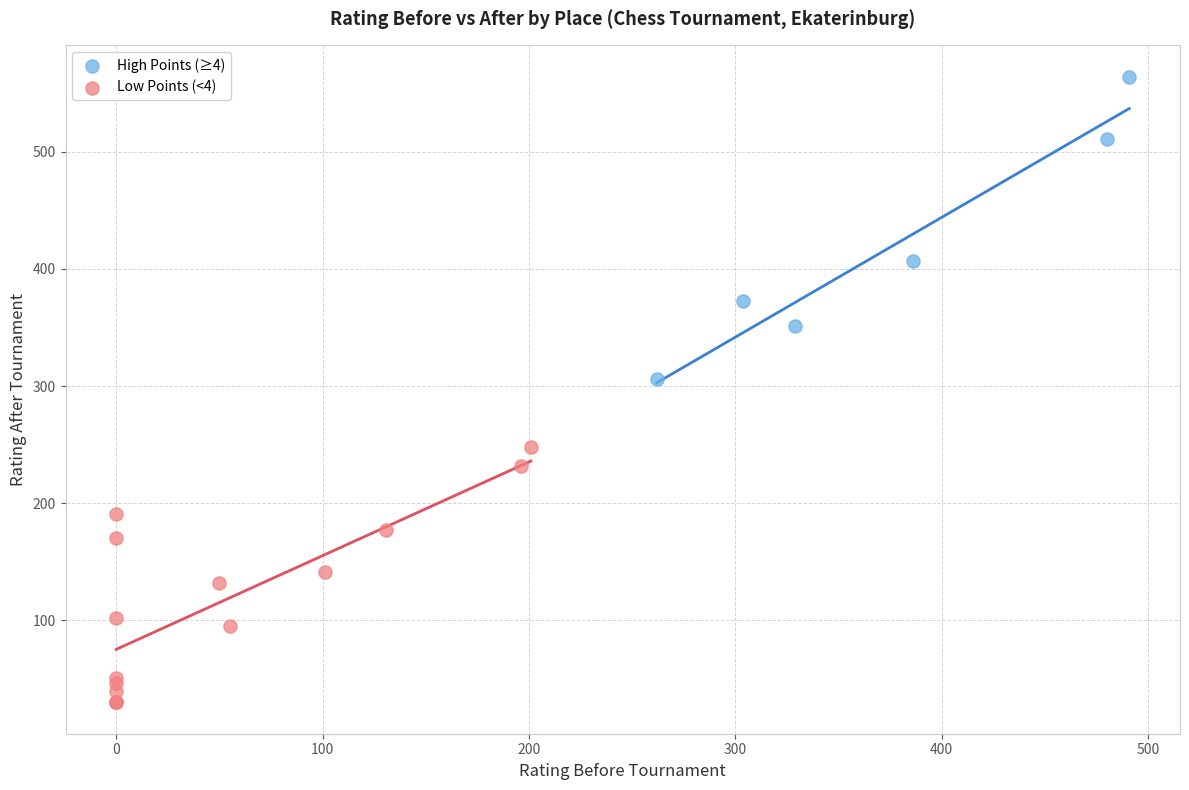

Which series has the largest Y range (max minus min)?

High Points (≥4)